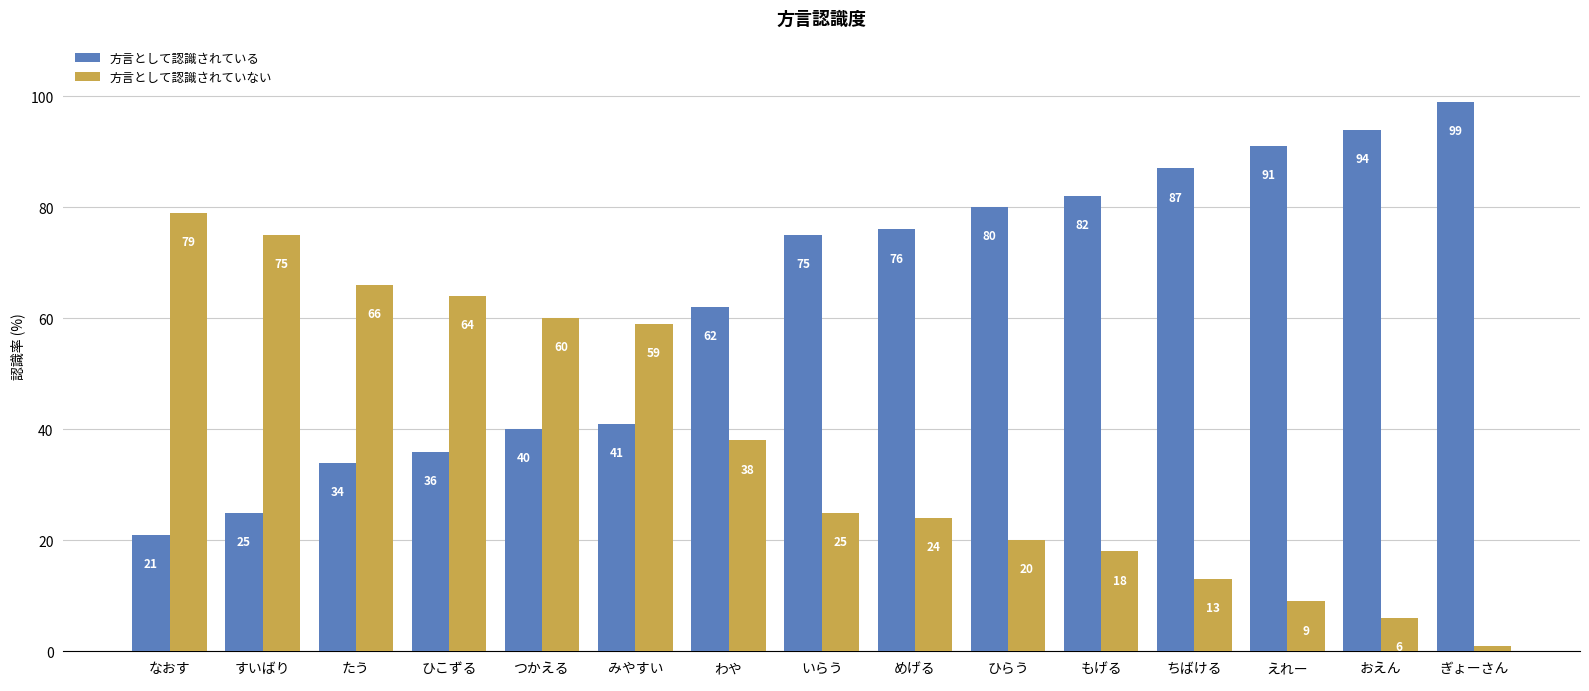

What position from the right is えれー?

3